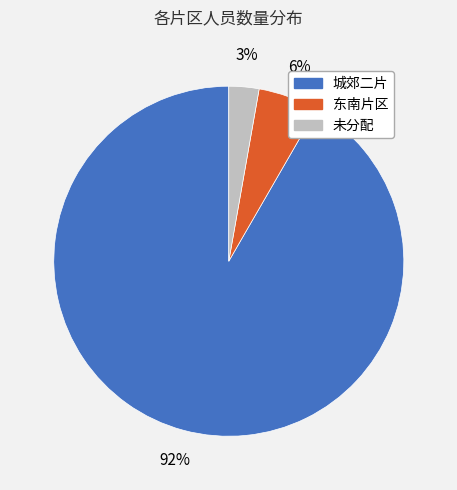

What percentage is the 东南片区 slice, to the nearest percent?

6%